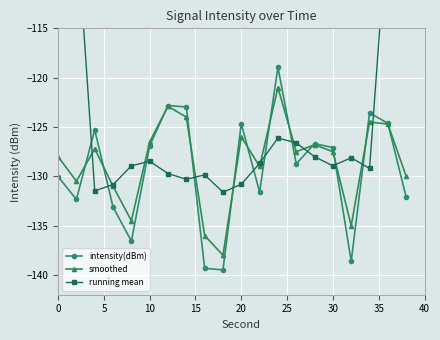

Reading left to right, list all the values displayed in this chart.

intensity(dBm): -130.0	-132.3	-125.3	-133.1	-136.6	-126.9	-122.8	-123.0	-139.3	-139.5	-124.7	-131.6	-118.9	-128.7	-126.7	-127.1	-138.6	-123.6	-124.6	-132.1
smoothed: -128.0	-130.5	-127.2	-131.0	-134.5	-126.5	-122.9	-124.0	-136.0	-138.0	-126.0	-129.0	-121.0	-127.5	-126.8	-127.5	-135.0	-124.5	-124.7	-130.0
running mean: -77.5	-104.2	-131.5	-130.8	-128.9	-128.5	-129.7	-130.3	-129.9	-131.6	-130.8	-128.7	-126.1	-126.6	-128.0	-128.9	-128.1	-129.2	-103.8	-76.1